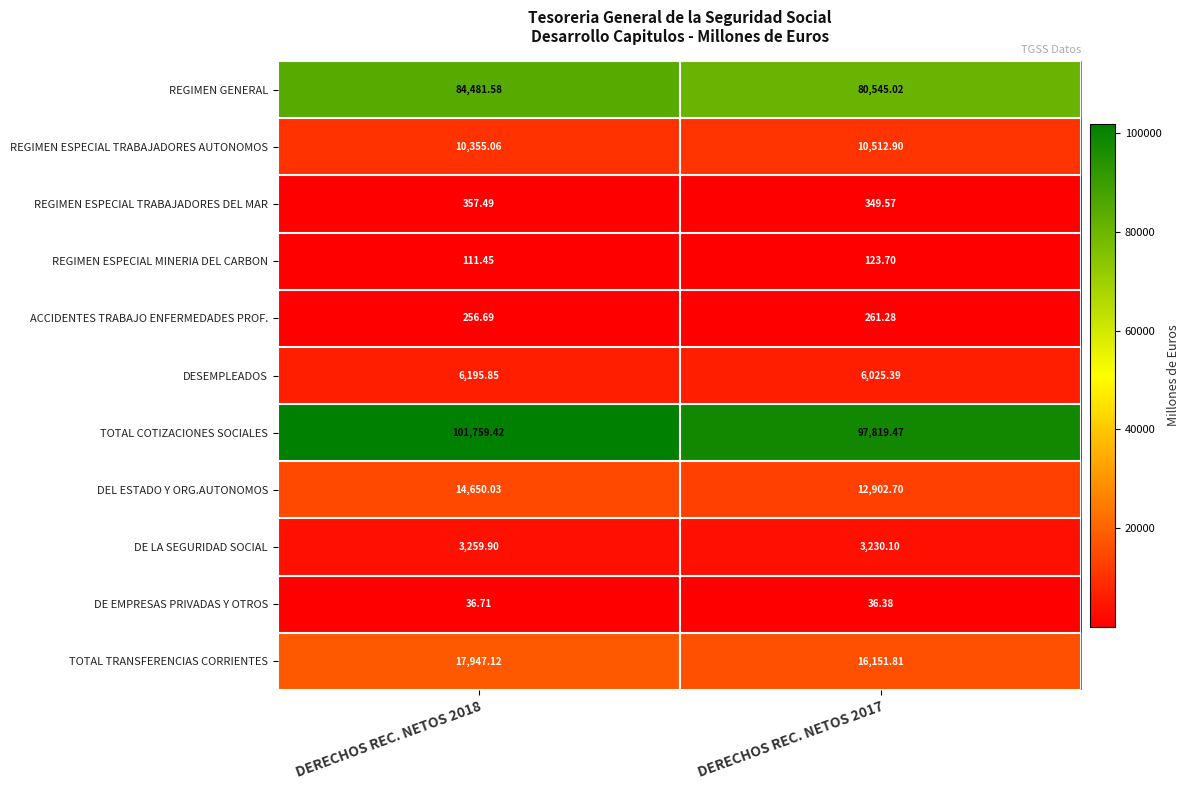

How many distinct data groups are displayed?

11